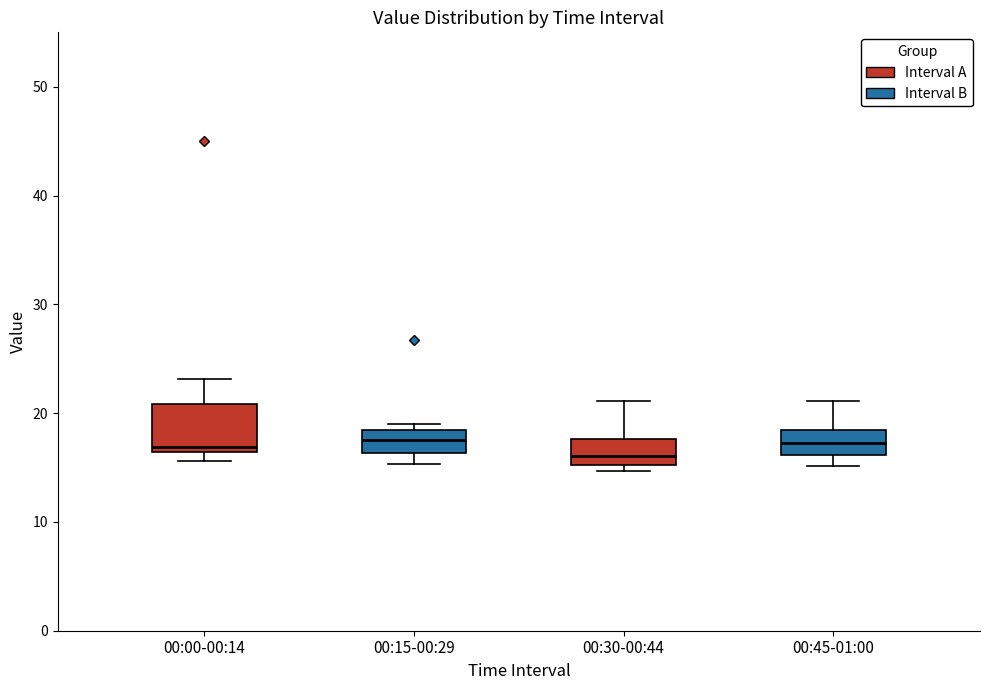

Where does the upper whisker of the box for 00:00-00:14 end on the y-axis? The values are not printed on the chart, so give them approximately, as read against the axis.

23